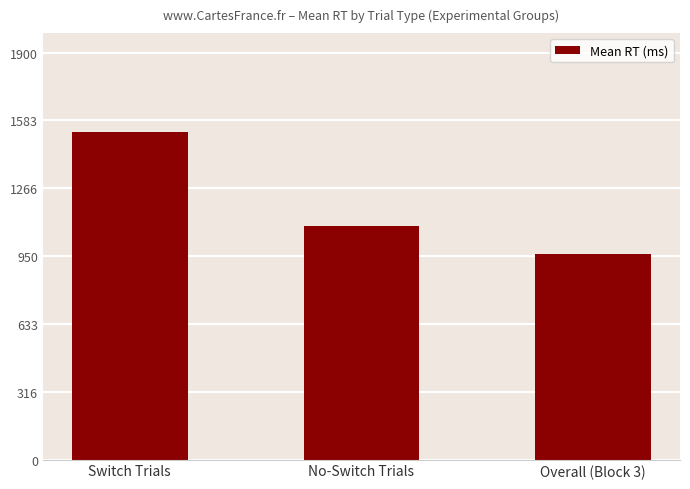

Is it true that the value at Overall (Block 3) is 1470.1?

False